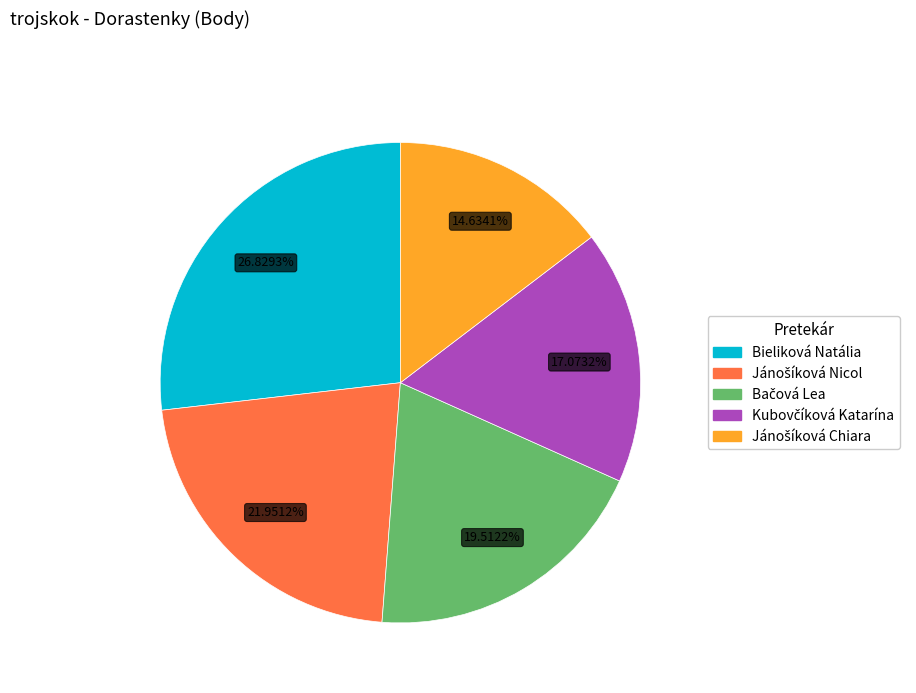

What is the largest slice in the pie chart?

Bieliková Natália